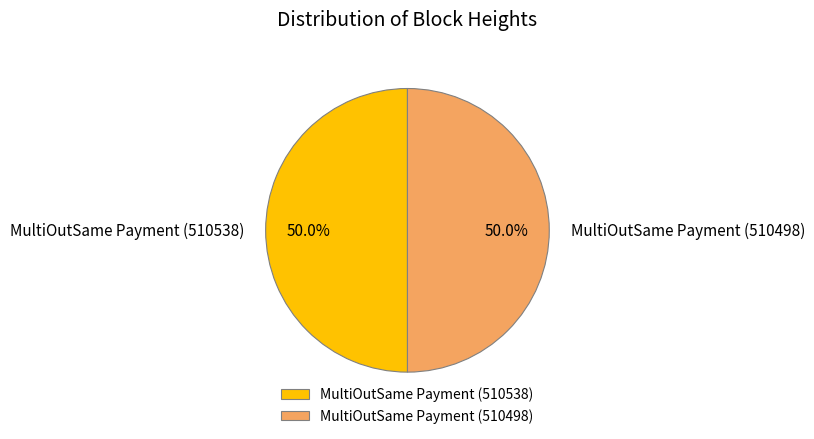

What is the ratio of the value at MultiOutSame Payment (510498) to the value at MultiOutSame Payment (510538)?

1.0